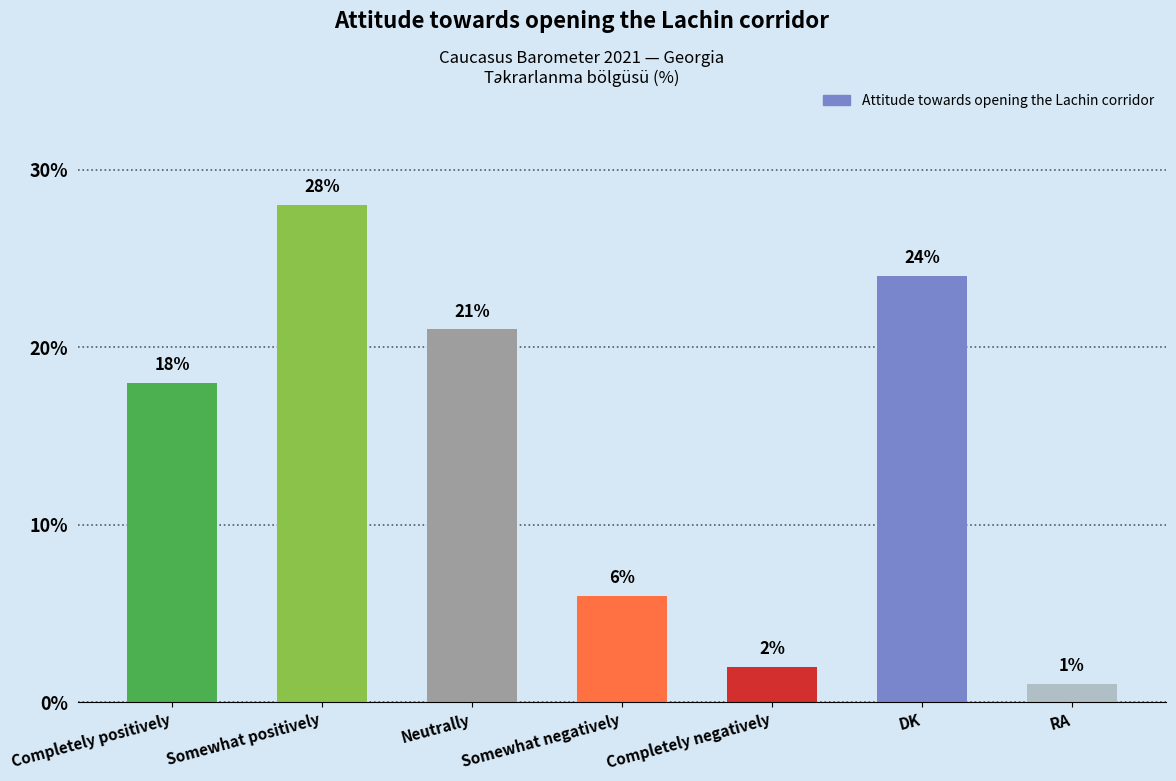

List the labels in order of value, smallest first.

RA, Completely negatively, Somewhat negatively, Completely positively, Neutrally, DK, Somewhat positively